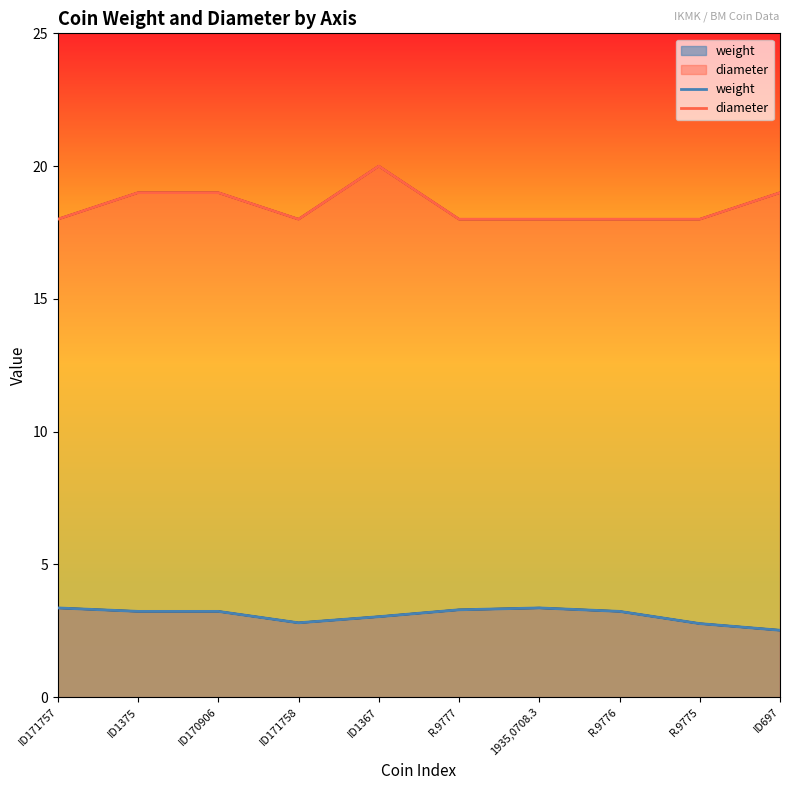

What is the difference between the highest and lowest values at R.9775?

15.2